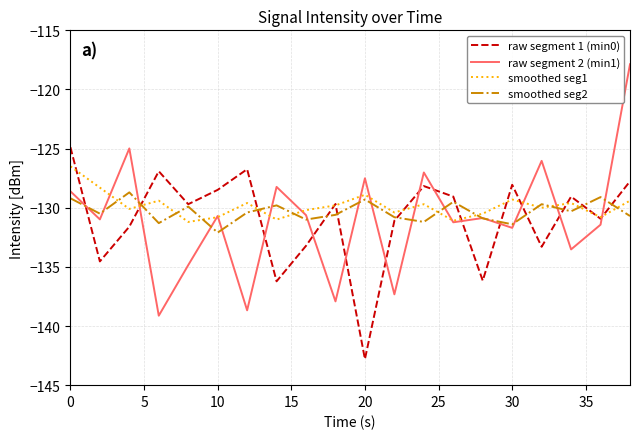

Which series has the widest spread of values?

raw segment 2 (min1)